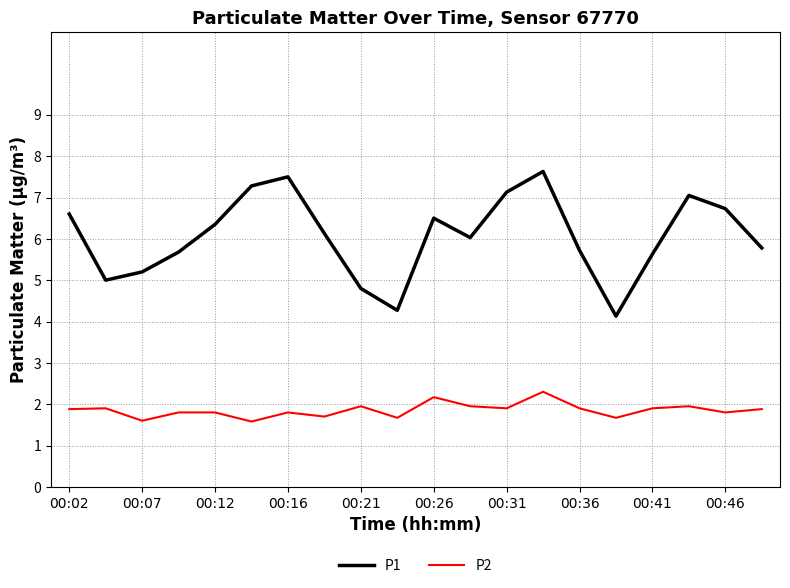

How many interior local peaks does the P1 series have?

4